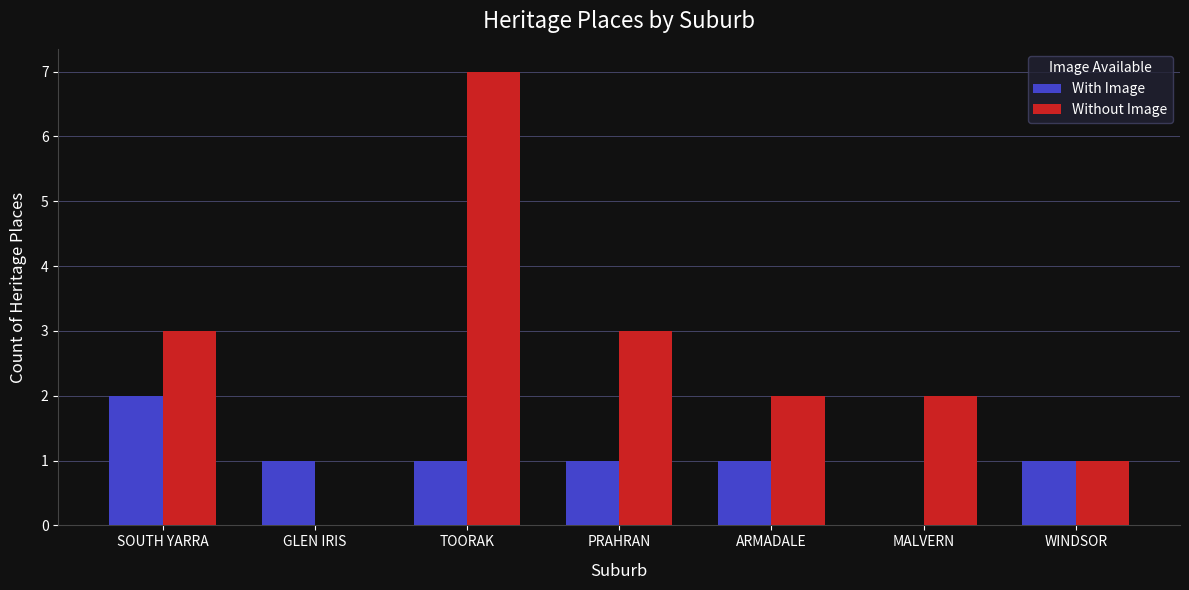

Is it true that Without Image equals 3 at SOUTH YARRA?

True